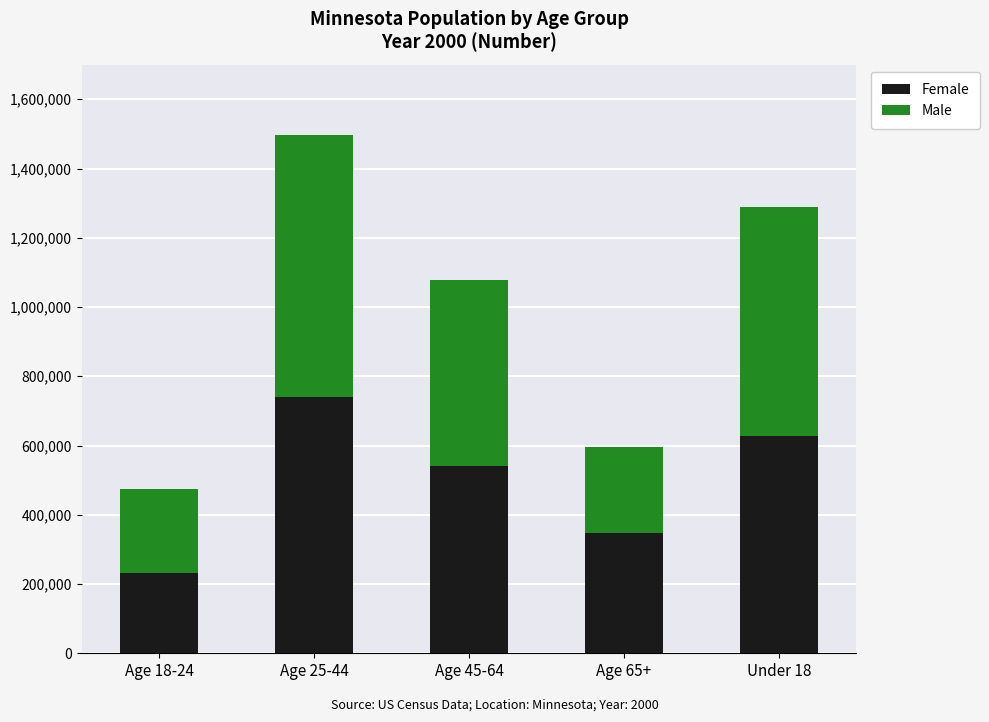

What is the difference between the maximum and second lowest values in the Female series?

392892